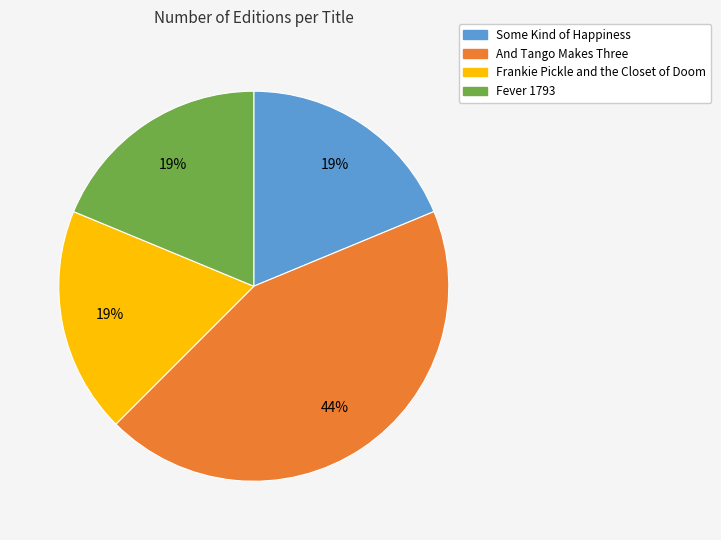

To the nearest percent, what is the average slice percentage?

25%